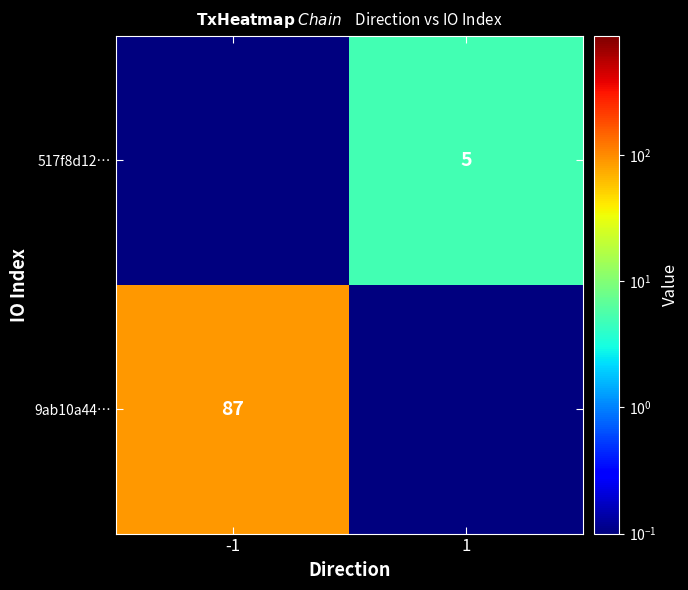

The 517f8d12… series shows 5.0 at 1. True or false?

True